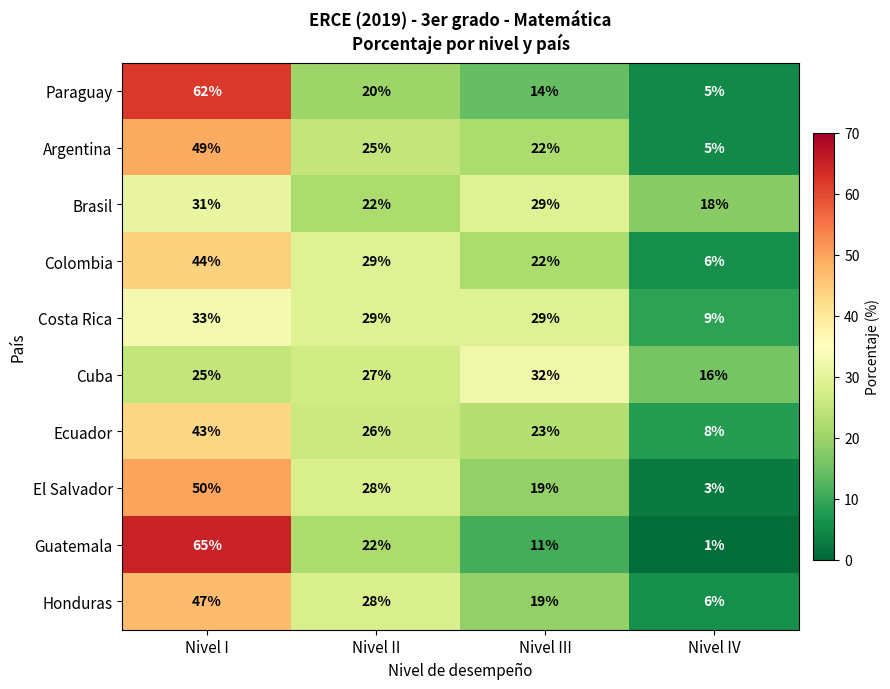

Which series changed the most between Nivel II and Nivel IV?

El Salvador